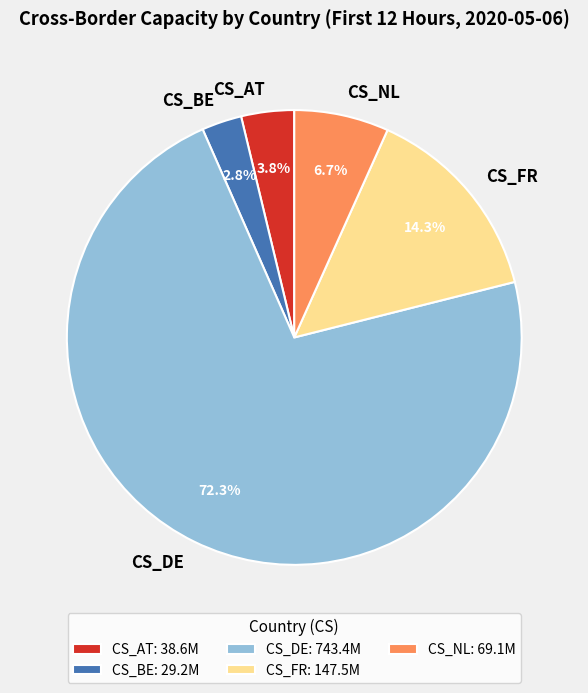

What percentage do CS_DE and CS_NL together represent?

79.1%